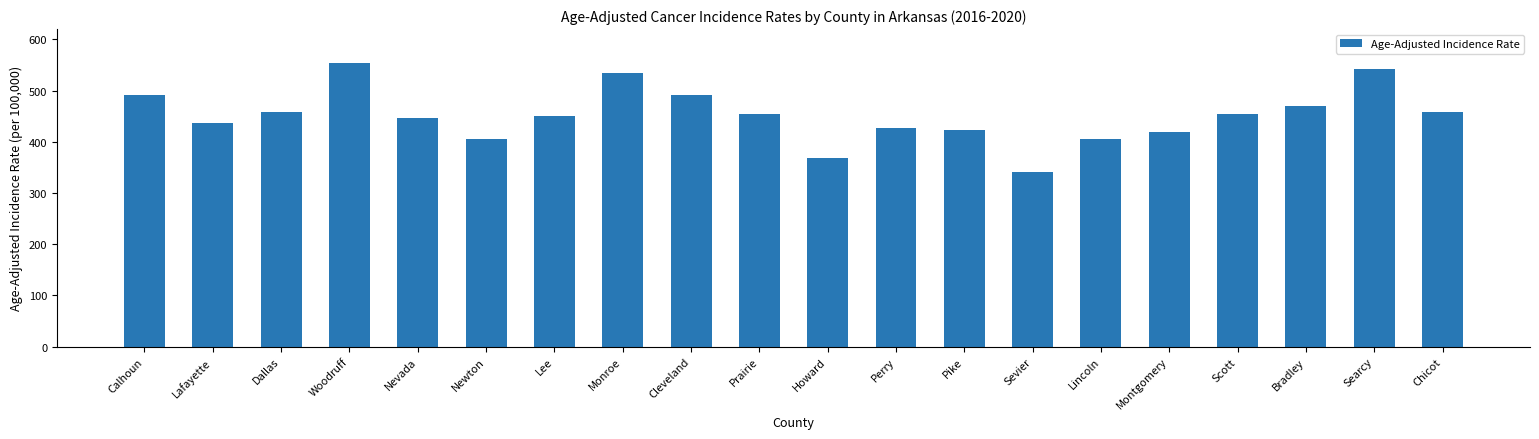

How many data points are less than 454?

10